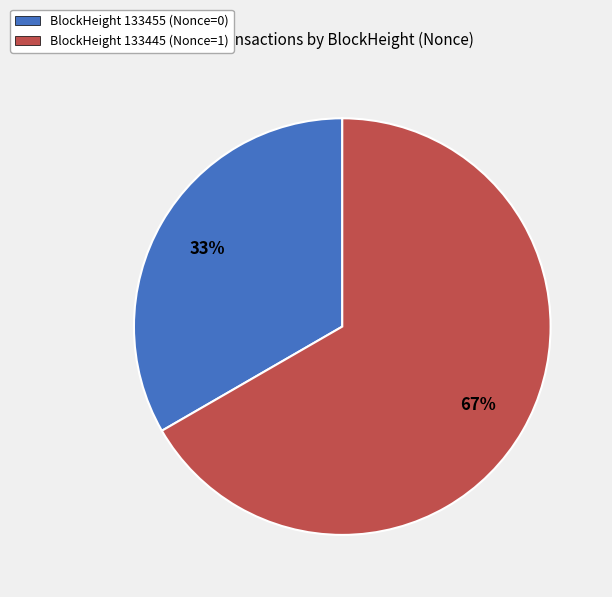

To the nearest percent, what is the combined percentage of BlockHeight 133455 (Nonce=0) and BlockHeight 133445 (Nonce=1)?

100%